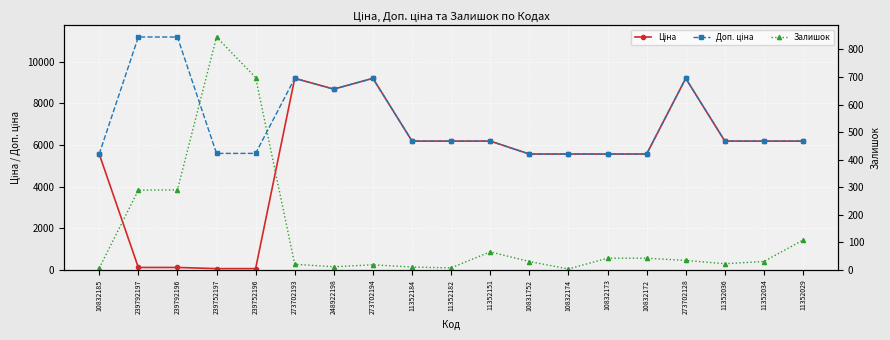

Which series changed the most between 239792196 and 239752197?

Доп. ціна